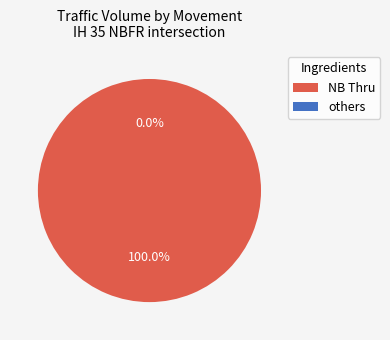

Is there any slice that represents more than half of the pie?

Yes